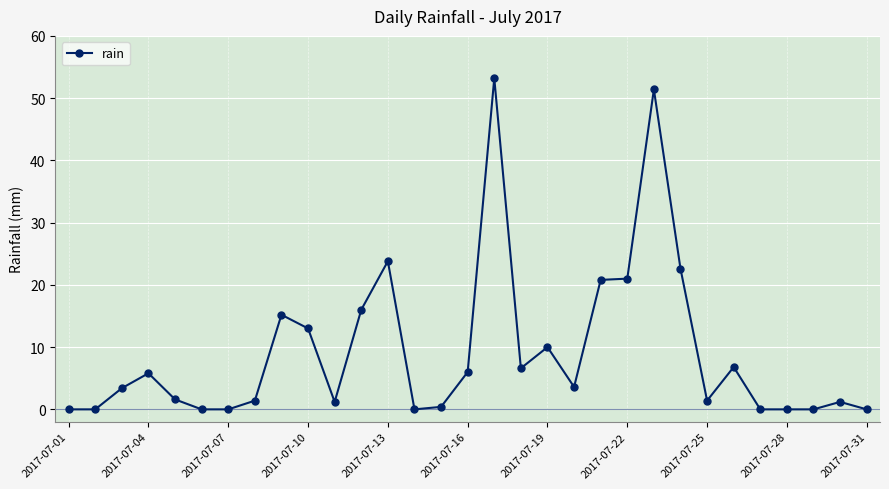

True or false: there are more than 2 points higher than both neighbors.

True